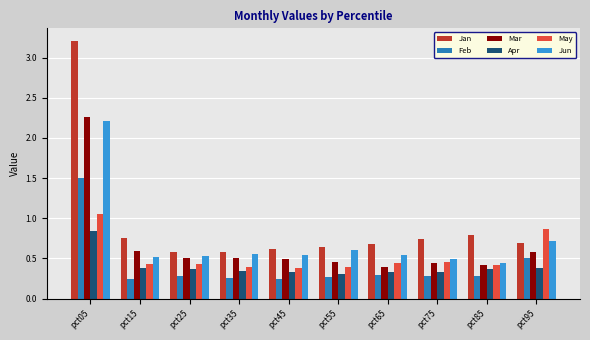

Does the chart contain any negative values?

No